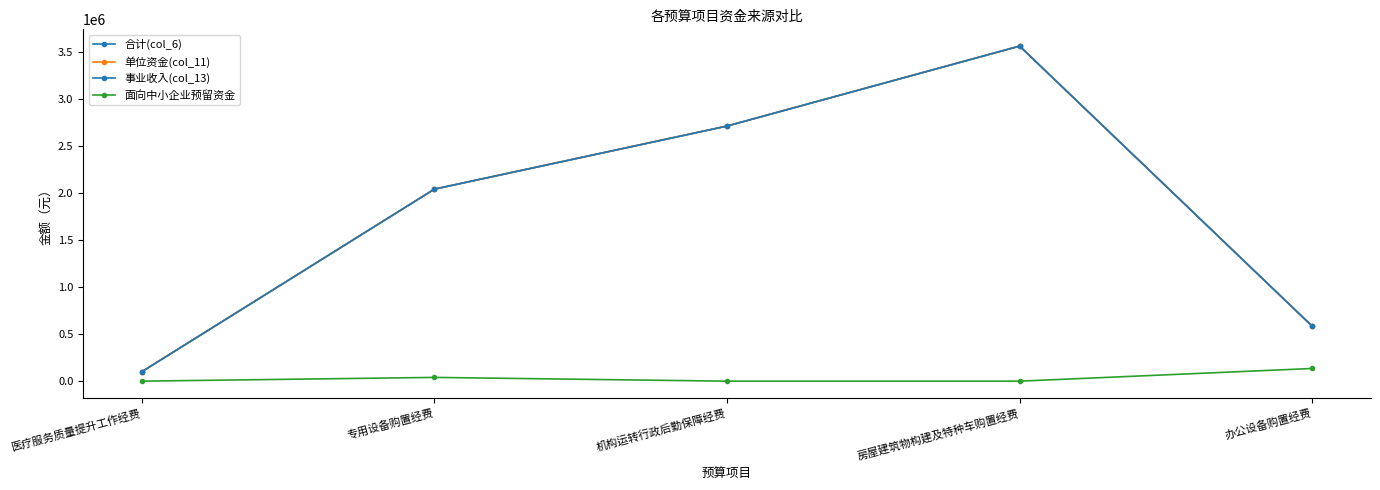

True or false: 合计(col_6) and 单位资金(col_11) intersect in this chart.

False